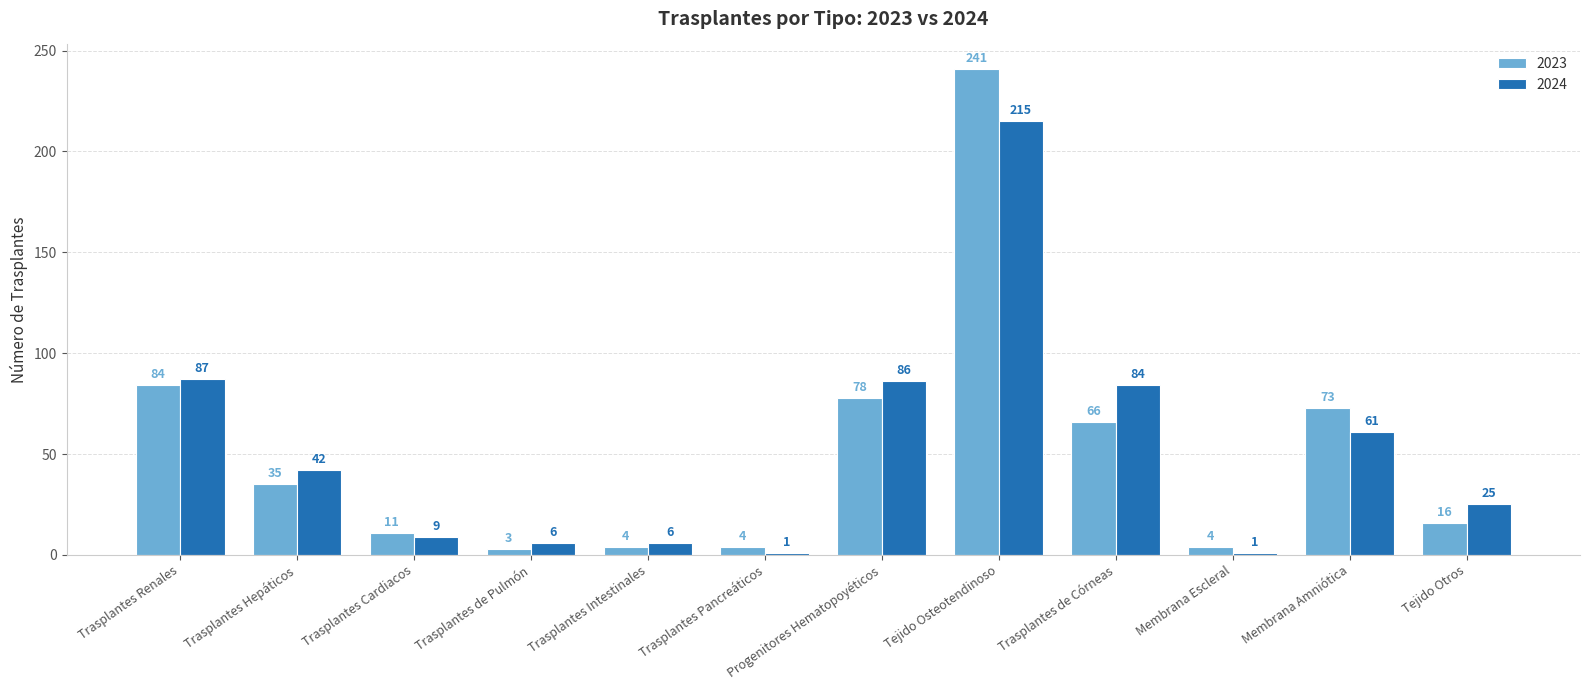

What is the difference between the highest and lowest values at Progenitores Hematopoyéticos?

8